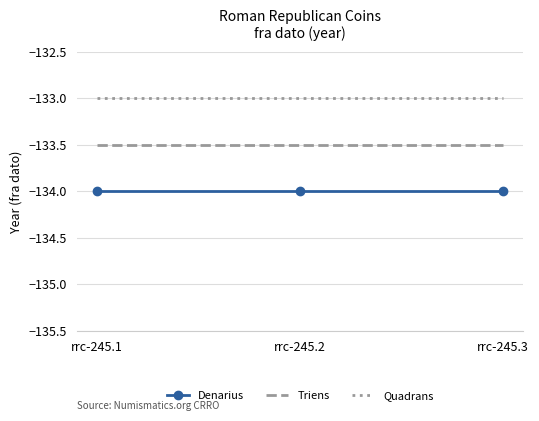

What is the difference between the highest and lowest values at rrc-245.2?

1.0